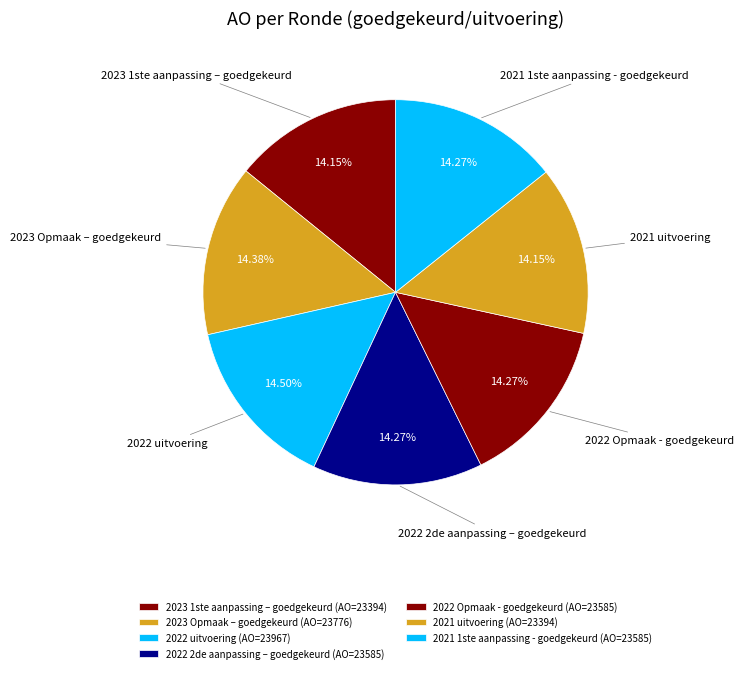

What portion of the pie excludes 2023 Opmaak – goedgekeurd?

85.6%